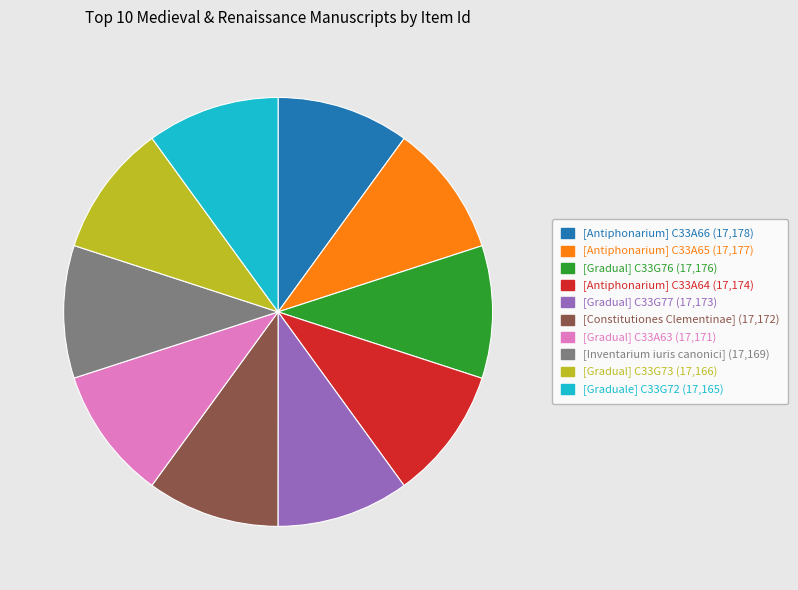

Do [Gradual] C33G76 and [Constitutiones Clementinae] together represent more than half of the pie?

No